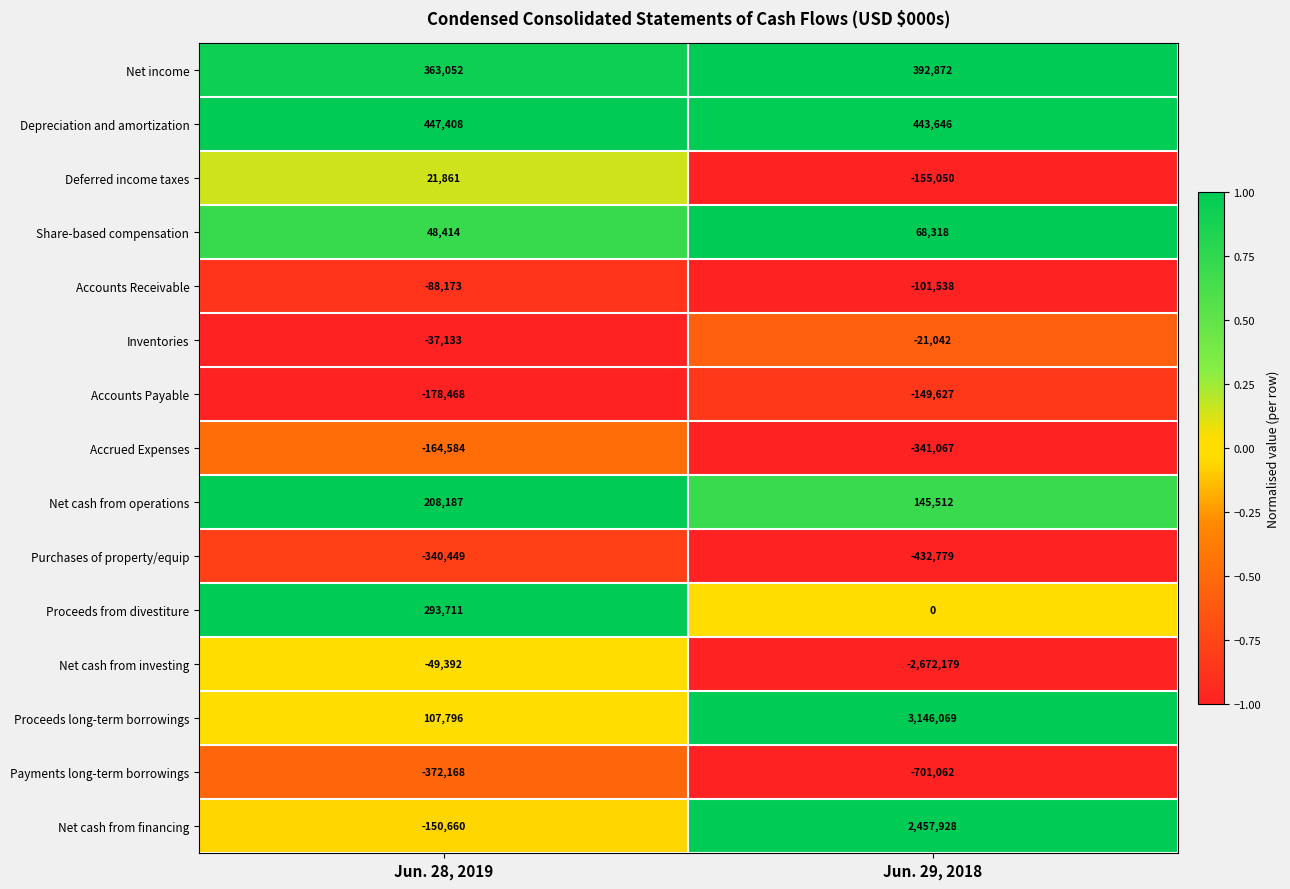

Reading left to right, extract all data points from this chart.

Net income: Jun. 28, 2019=363052	Jun. 29, 2018=392872
Depreciation and amortization: Jun. 28, 2019=447408	Jun. 29, 2018=443646
Deferred income taxes: Jun. 28, 2019=21861	Jun. 29, 2018=-155050
Share-based compensation: Jun. 28, 2019=48414	Jun. 29, 2018=68318
Accounts Receivable: Jun. 28, 2019=-88173	Jun. 29, 2018=-101538
Inventories: Jun. 28, 2019=-37133	Jun. 29, 2018=-21042
Accounts Payable: Jun. 28, 2019=-178468	Jun. 29, 2018=-149627
Accrued Expenses: Jun. 28, 2019=-164584	Jun. 29, 2018=-341067
Net cash from operations: Jun. 28, 2019=208187	Jun. 29, 2018=145512
Purchases of property/equip: Jun. 28, 2019=-340449	Jun. 29, 2018=-432779
Proceeds from divestiture: Jun. 28, 2019=293711	Jun. 29, 2018=0
Net cash from investing: Jun. 28, 2019=-49392	Jun. 29, 2018=-2672179
Proceeds long-term borrowings: Jun. 28, 2019=107796	Jun. 29, 2018=3146069
Payments long-term borrowings: Jun. 28, 2019=-372168	Jun. 29, 2018=-701062
Net cash from financing: Jun. 28, 2019=-150660	Jun. 29, 2018=2457928